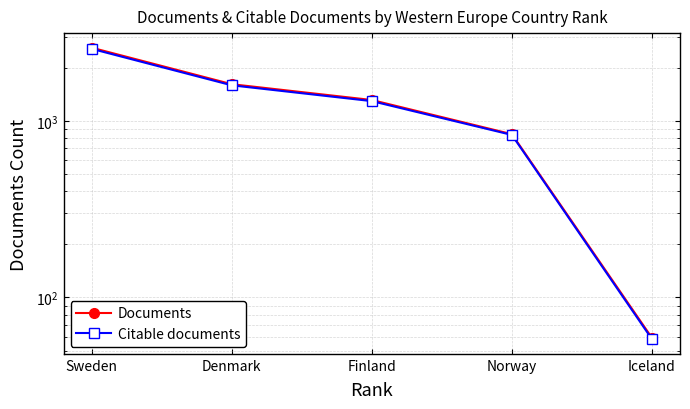

What is the value of the Documents point at the 1st from the left?

2595